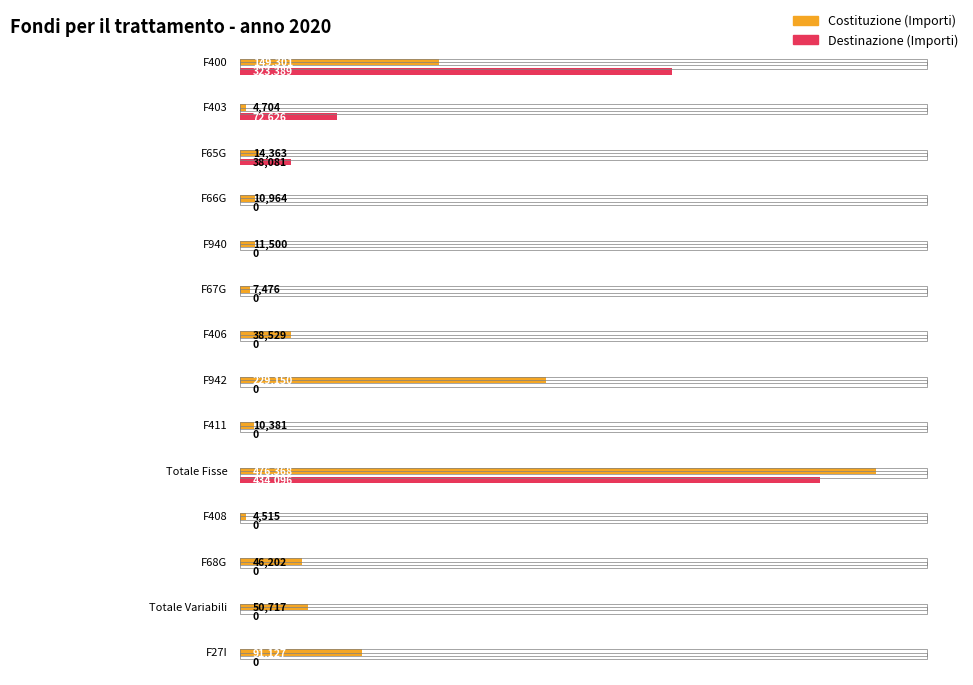

Which series has the largest total across all categories?

Costituzione (Importi)